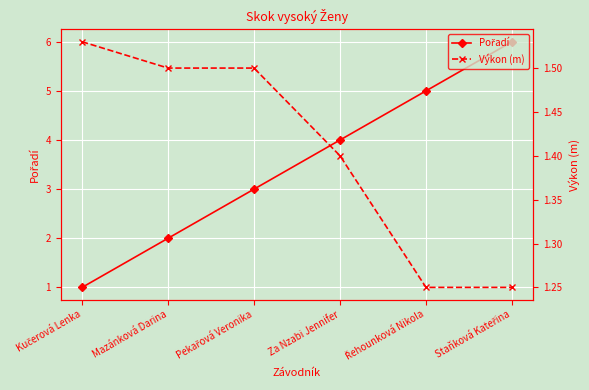

The value of Pořadí at Staňková Kateřina is 3.7. True or false?

False